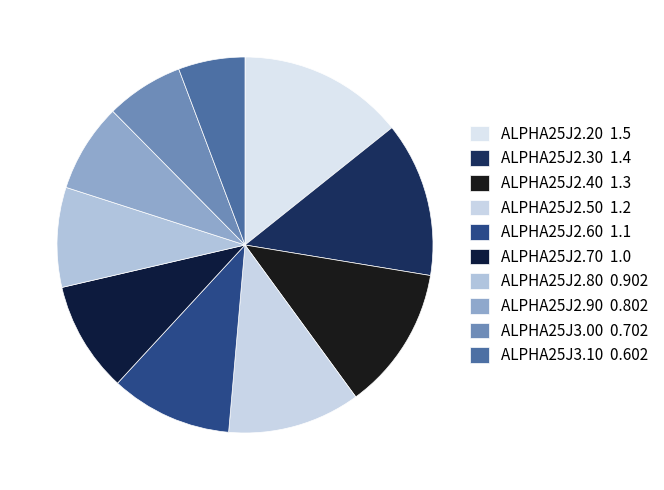

Combined, what portion of the pie is ALPHA25J3.00 and ALPHA25J2.20?

21.0%